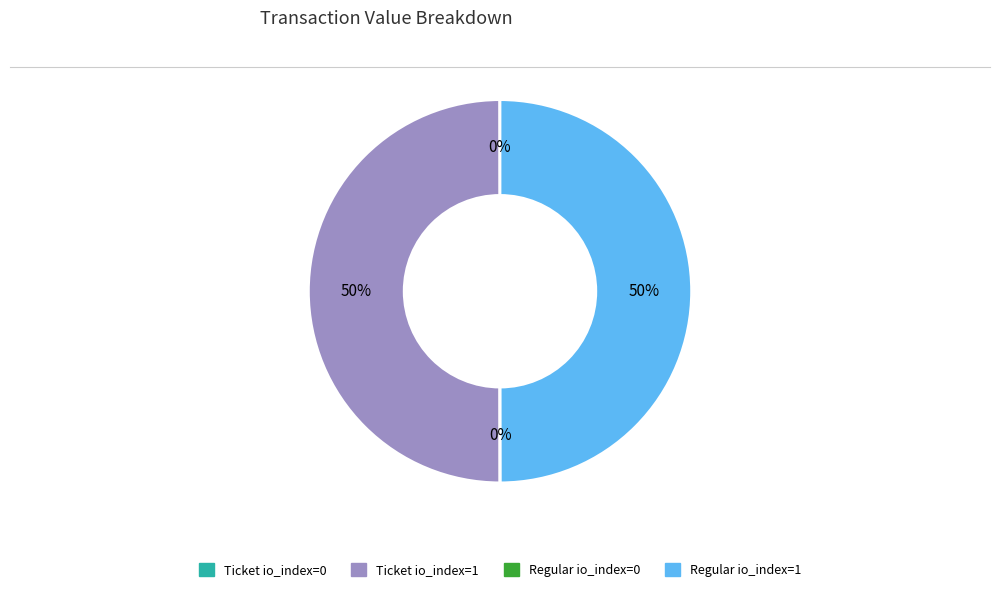

What percentage is the Regular io_index=1 slice, to the nearest percent?

50%